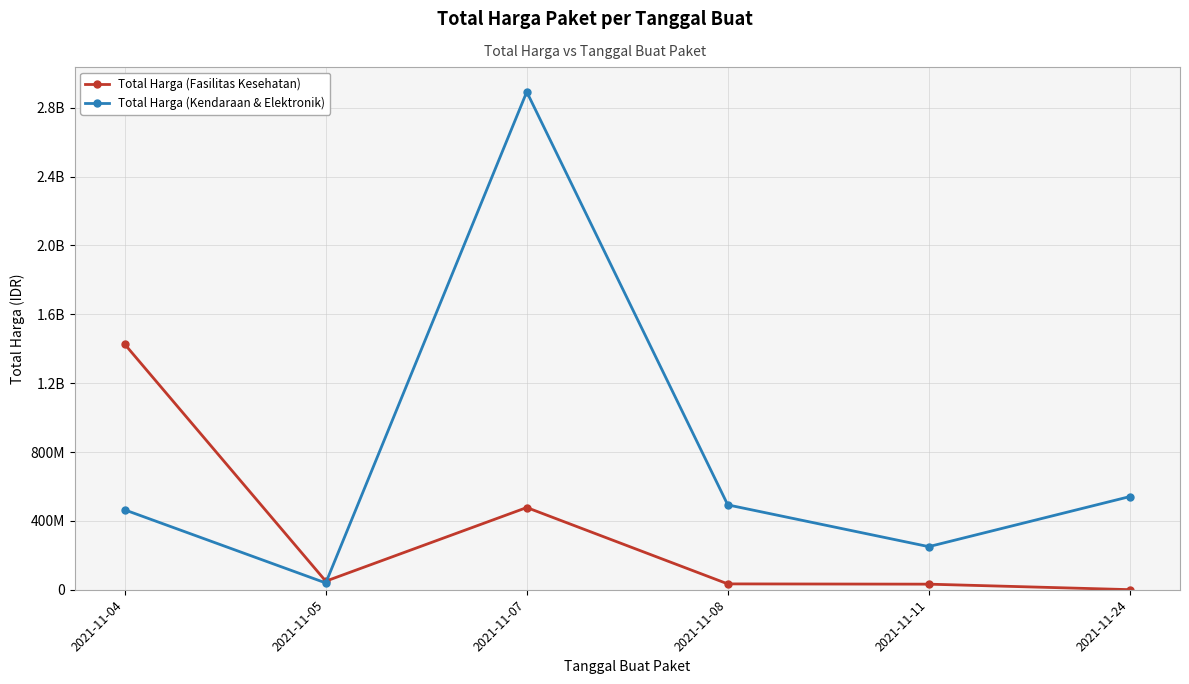

Is this an area chart (filled region under the line)?

No